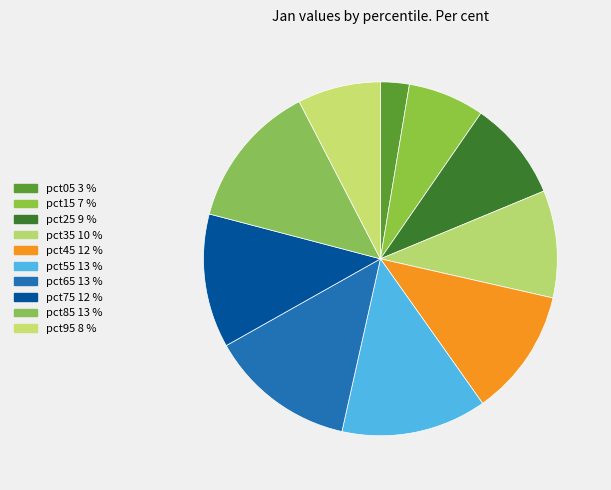

Is it true that pct55 is 7% of the pie?

False